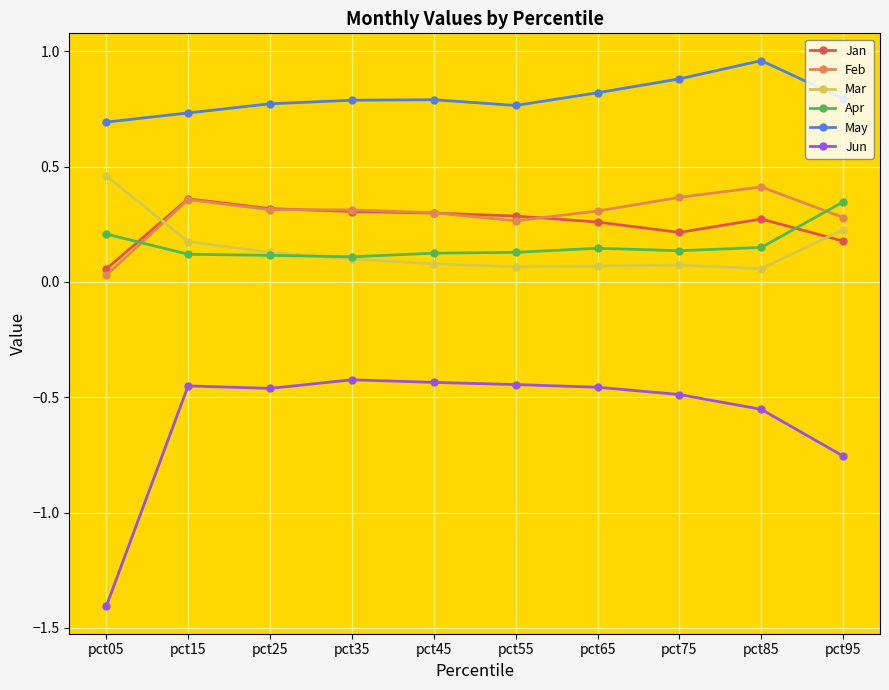

Which series has the widest spread of values?

Jun